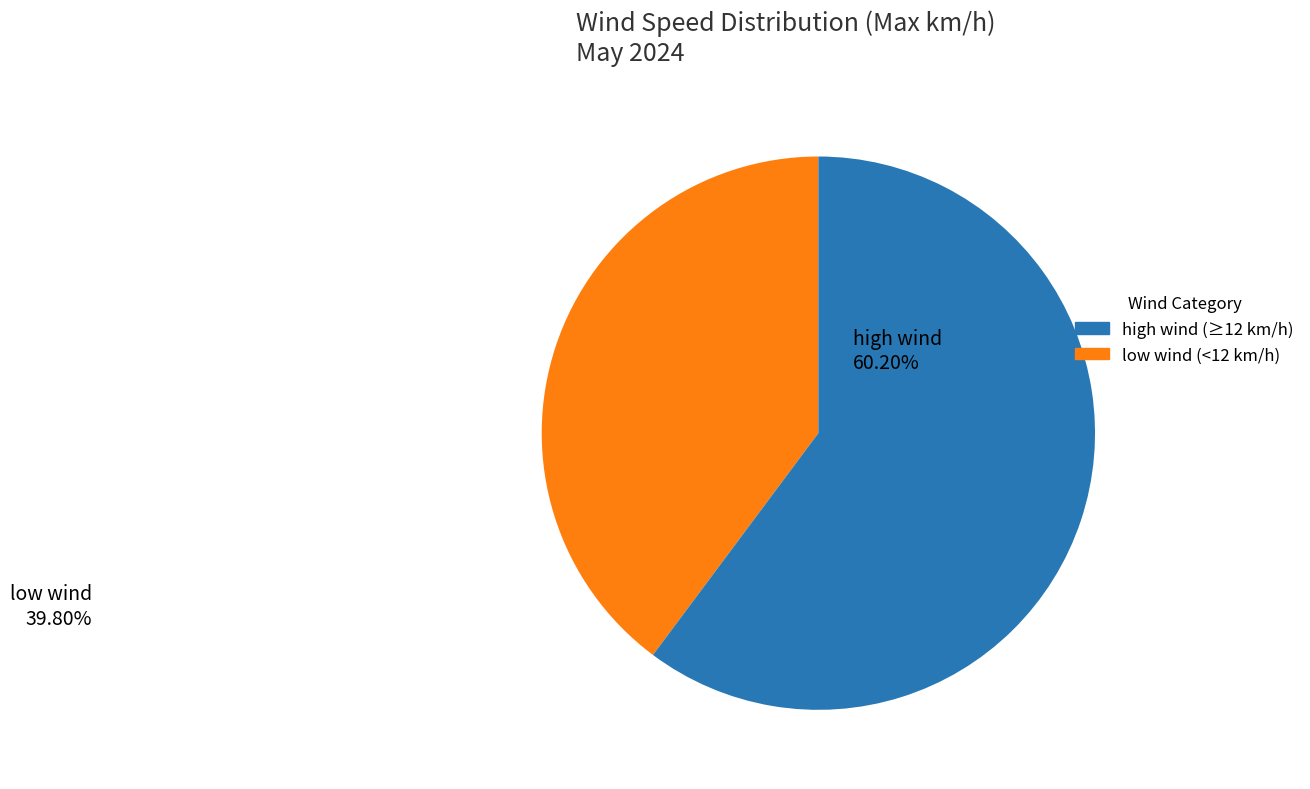

Is there a majority slice in this chart?

Yes